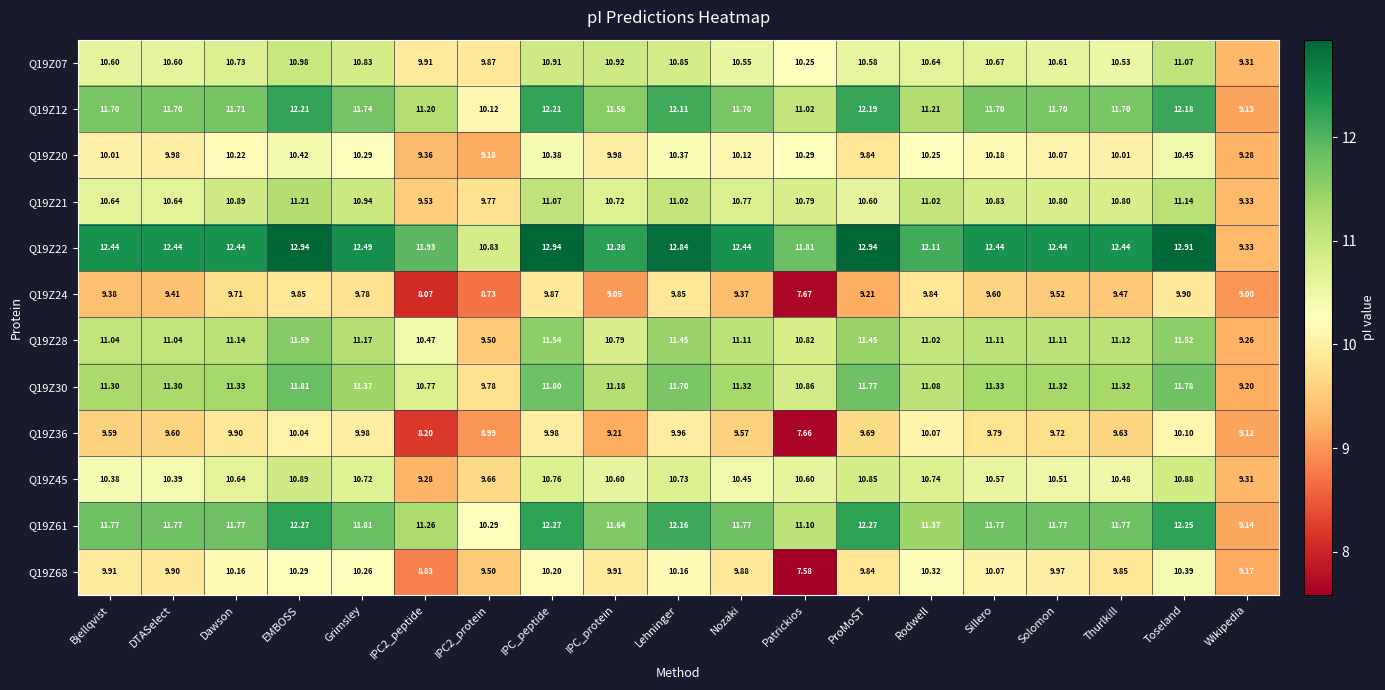

What is the total value across all series at Bjellqvist?

128.8